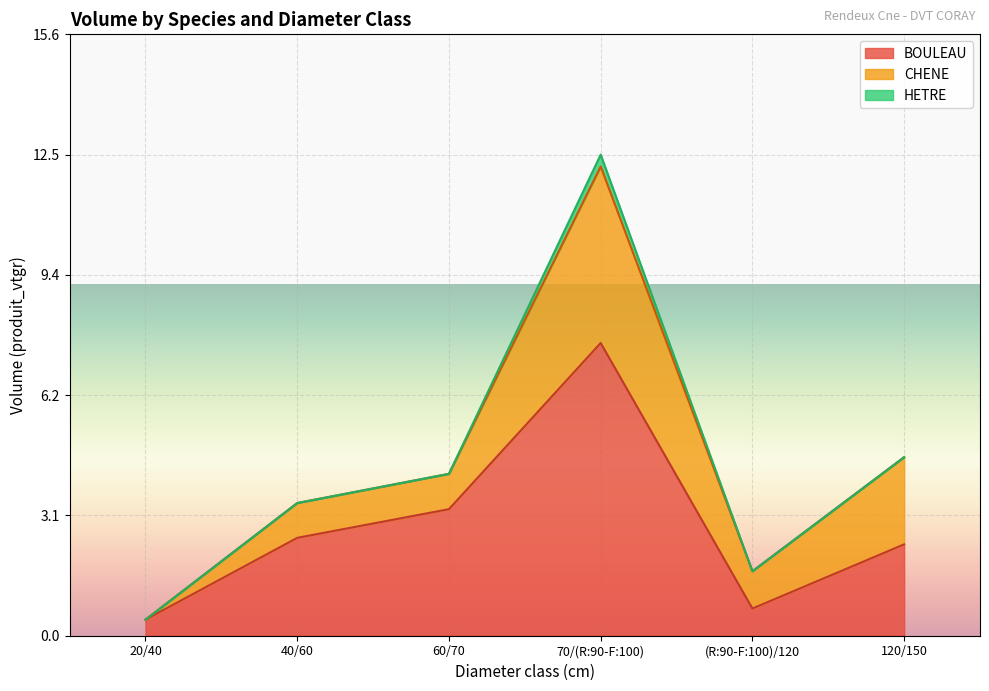

List the series in order of their peak value, highest first.

BOULEAU, CHENE, HETRE